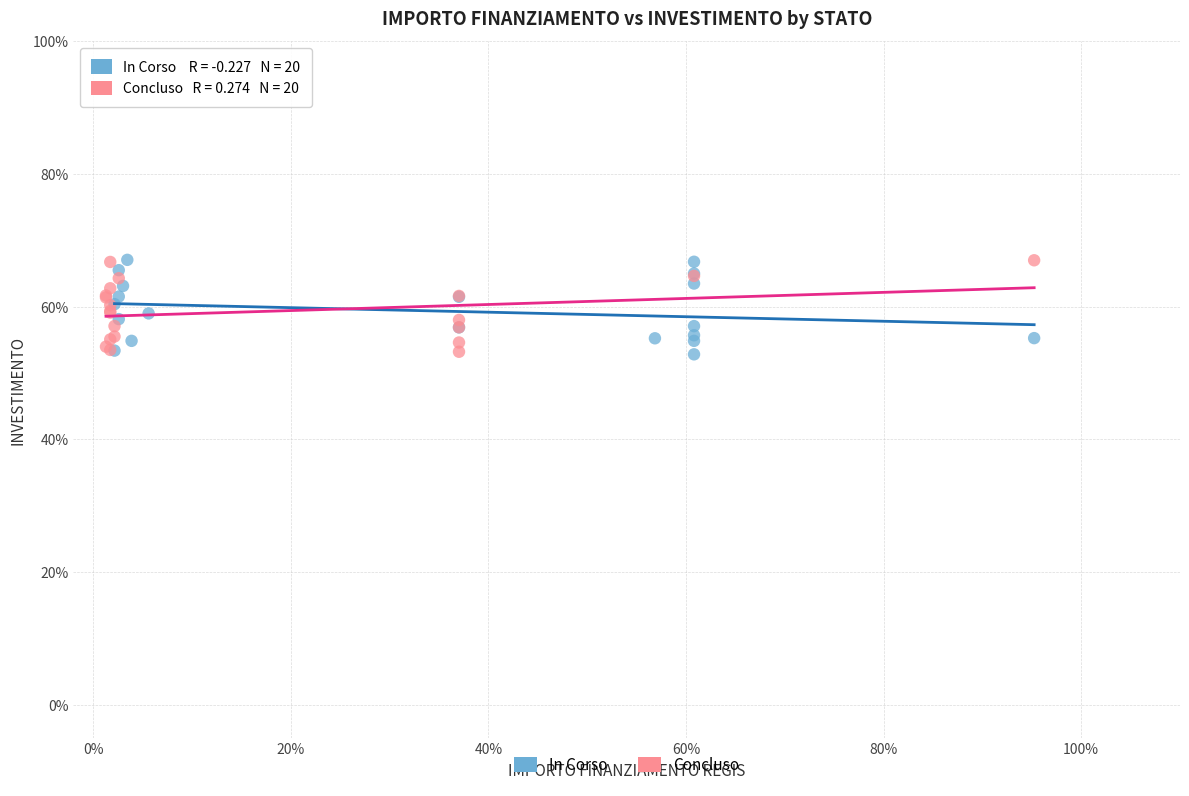

What are all the series names shown in the legend?

In Corso, Concluso